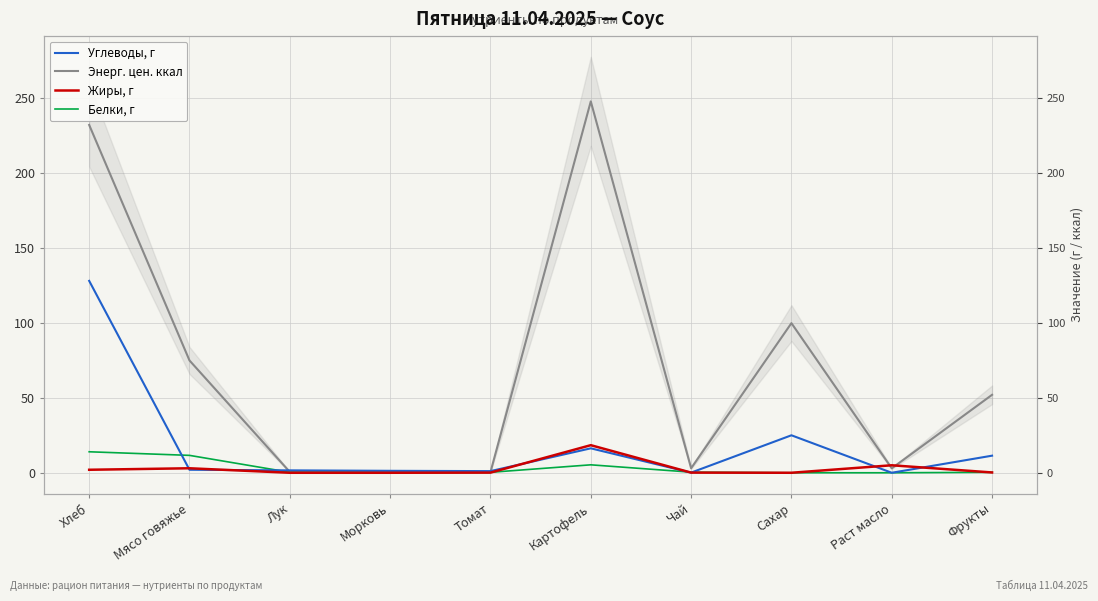

What is the label of the 8th point from the right?

Лук